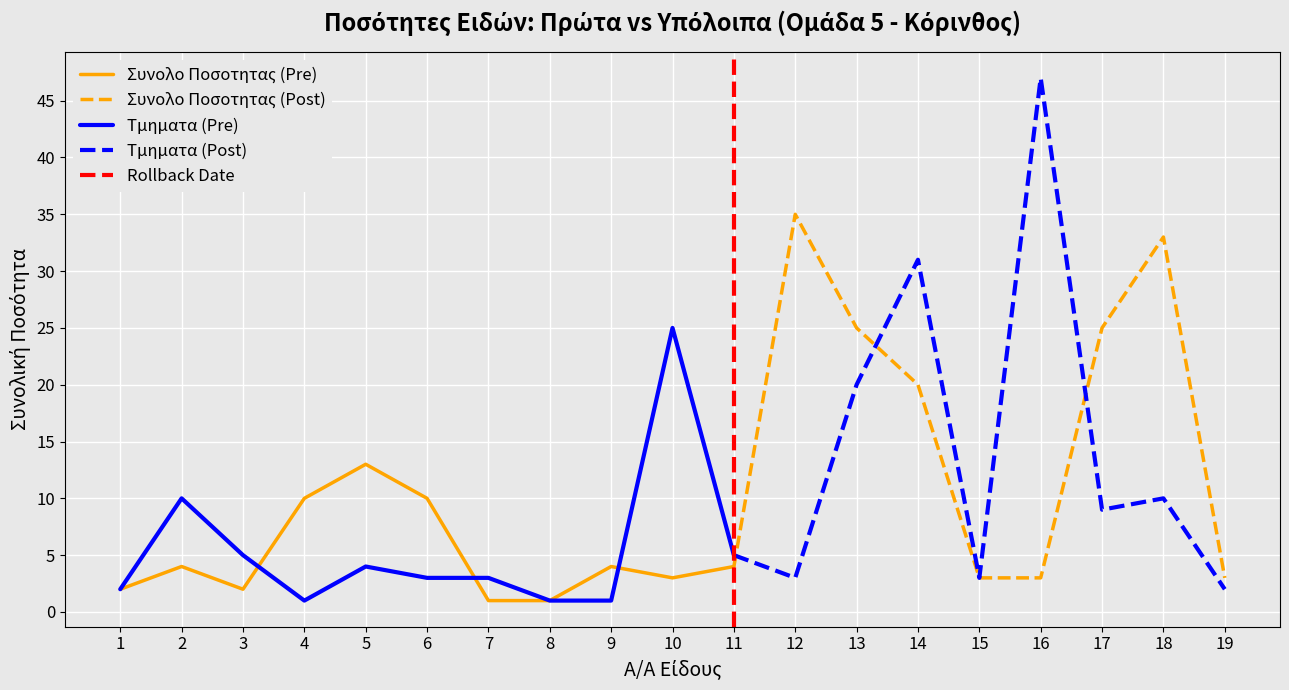

Is it true that Τμηματα (Pre) equals 45 at 10?

False